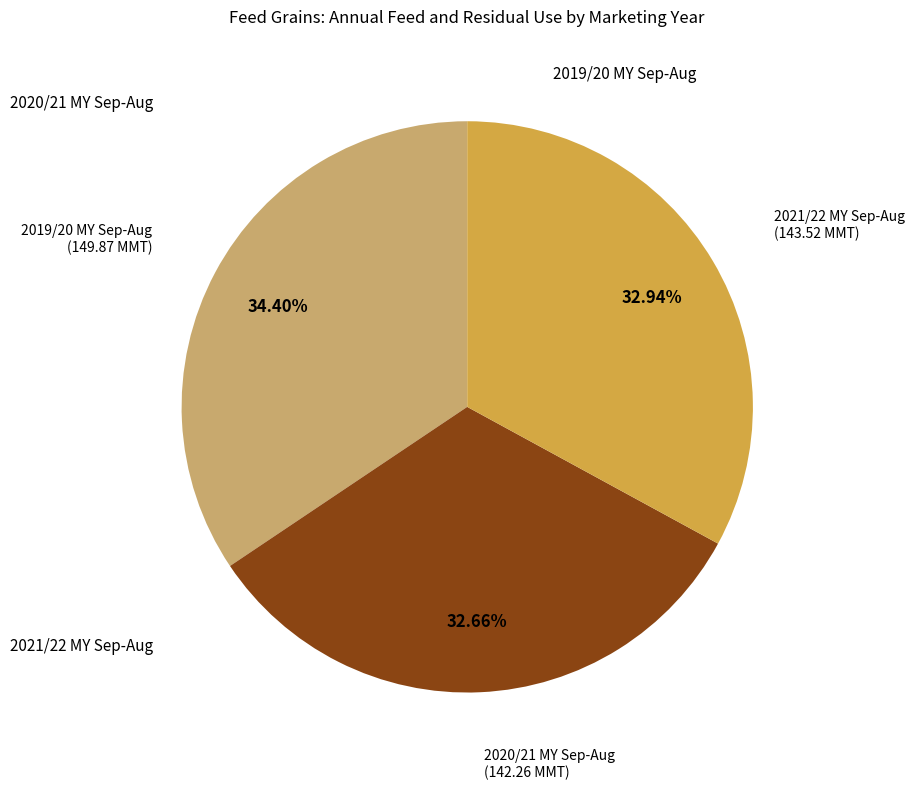

Does any single category account for the majority?

No